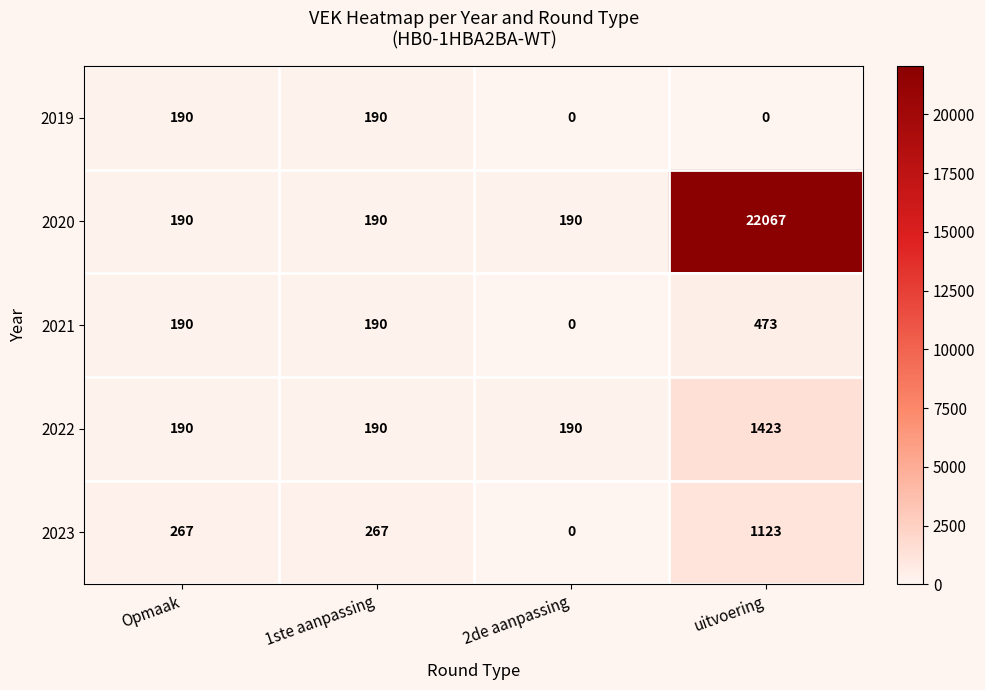

Which series has the largest total across all categories?

2020